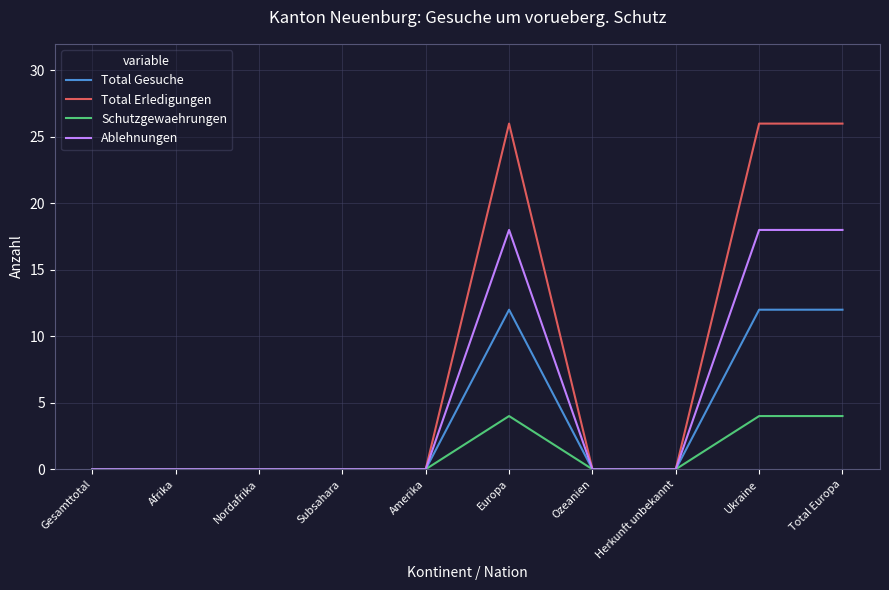

What are all the series names shown in the legend?

Total Gesuche, Total Erledigungen, Schutzgewaehrungen, Ablehnungen